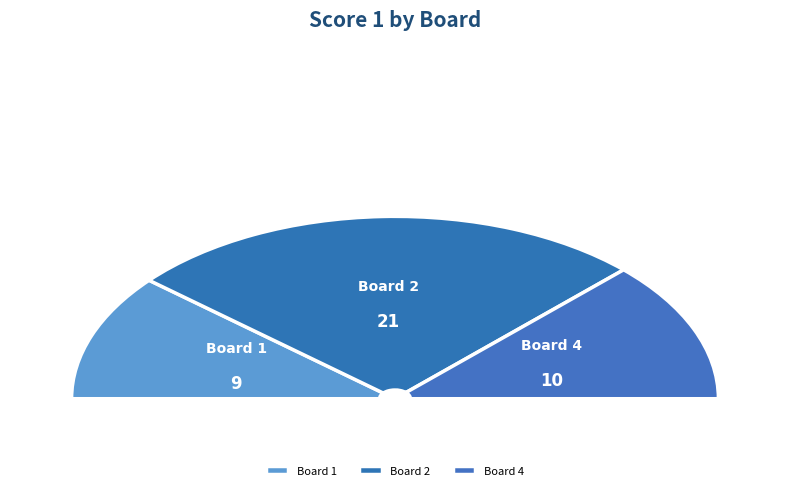

To the nearest percent, what is the combined percentage of Board 1
Rigo Stefano and Board 3
Gallo Enrico?

22%